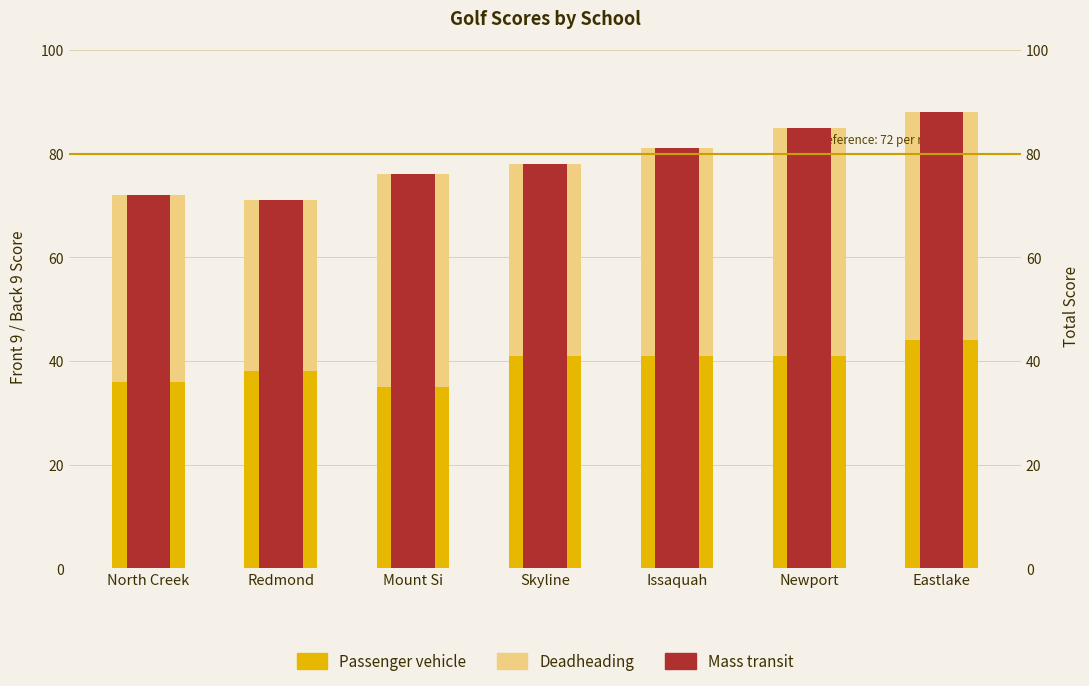

What is the average value of the Passenger vehicle series?

39